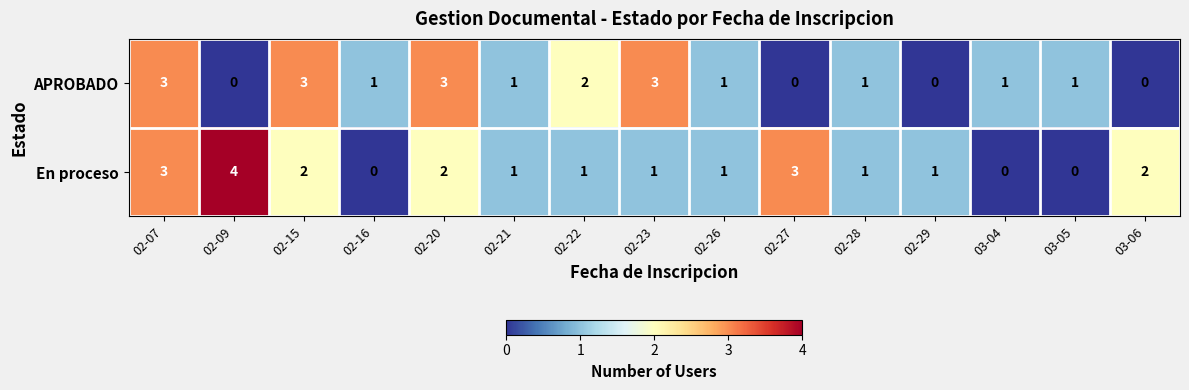

The value of APROBADO at 02-20 is 4. True or false?

False